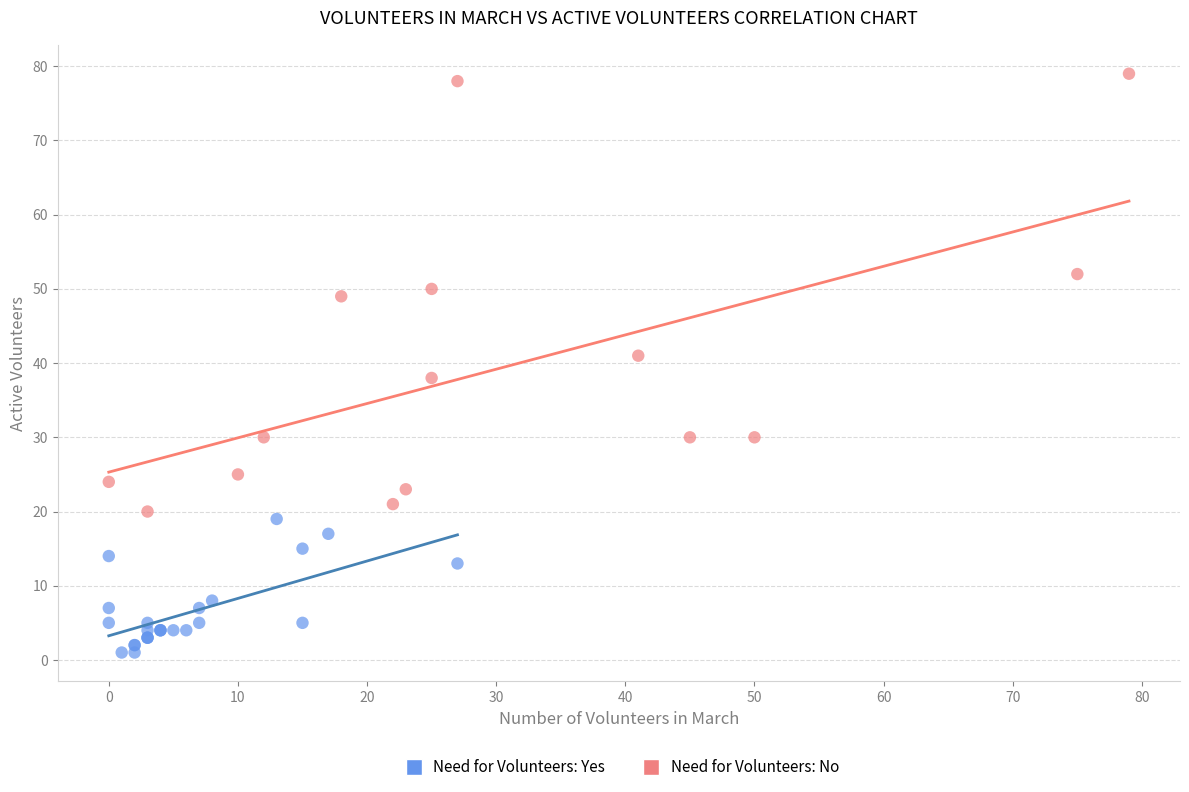

What are all the series names shown in the legend?

Need for Volunteers: Yes, Need for Volunteers: No